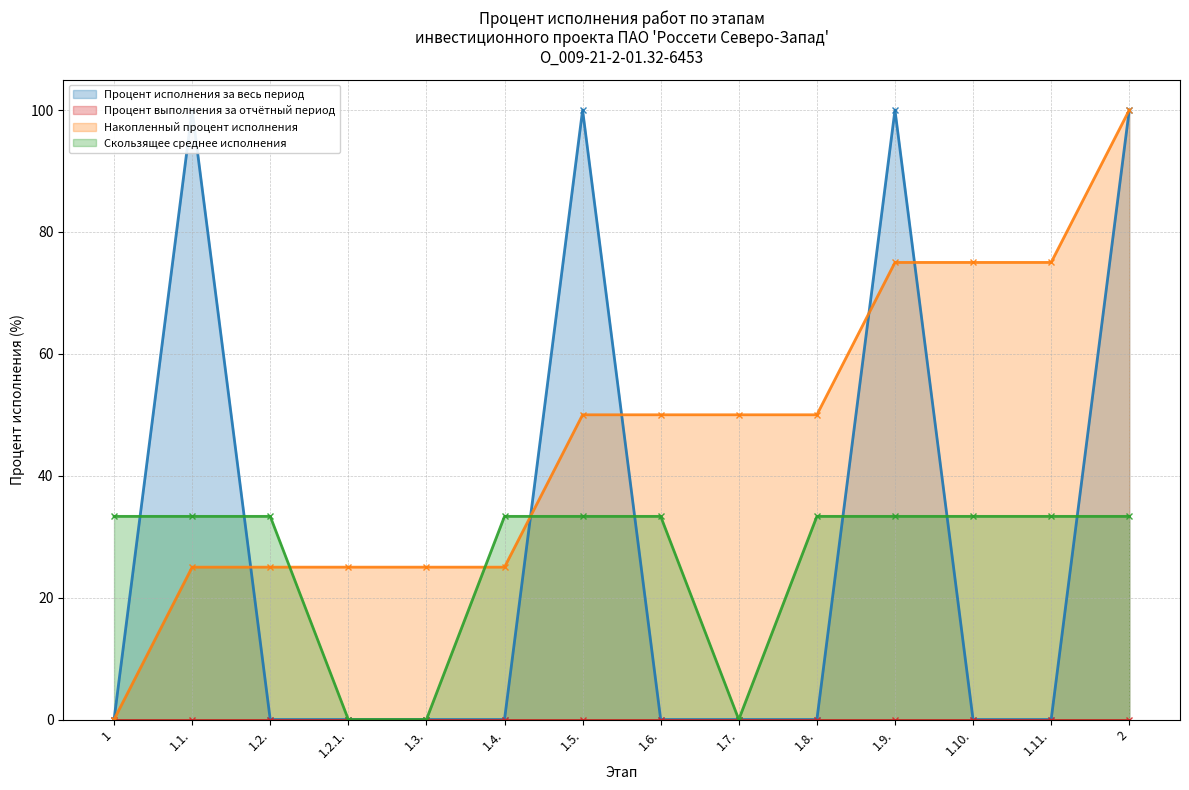

The value of Накопленный процент исполнения at 1.3. is 25.0. True or false?

True